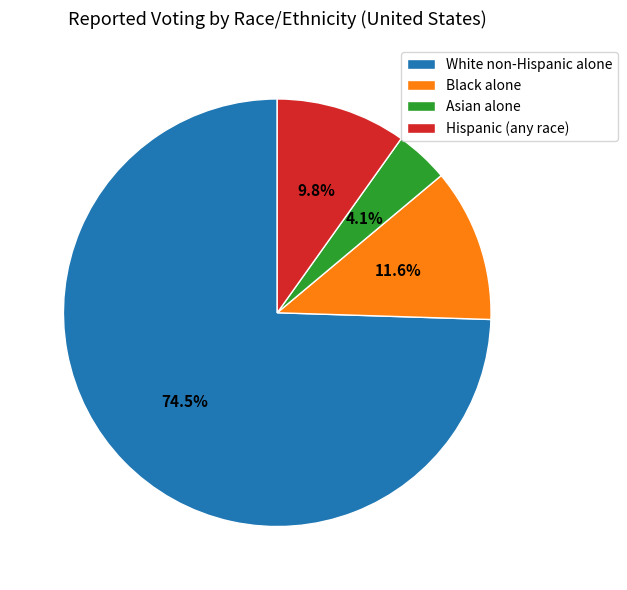

True or false: Black alone accounts for 2% of the total.

False